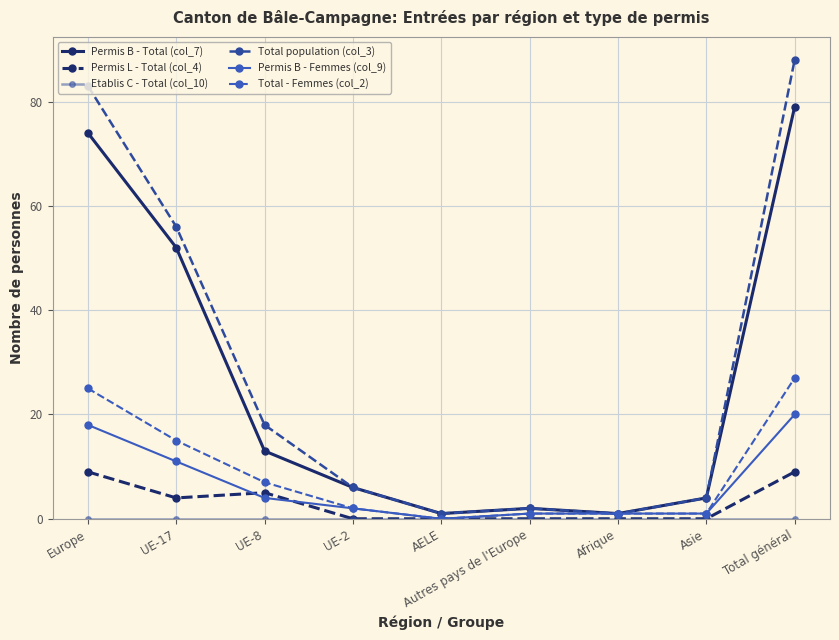

What is the average value of the Total - Femmes (col_2) series?

9